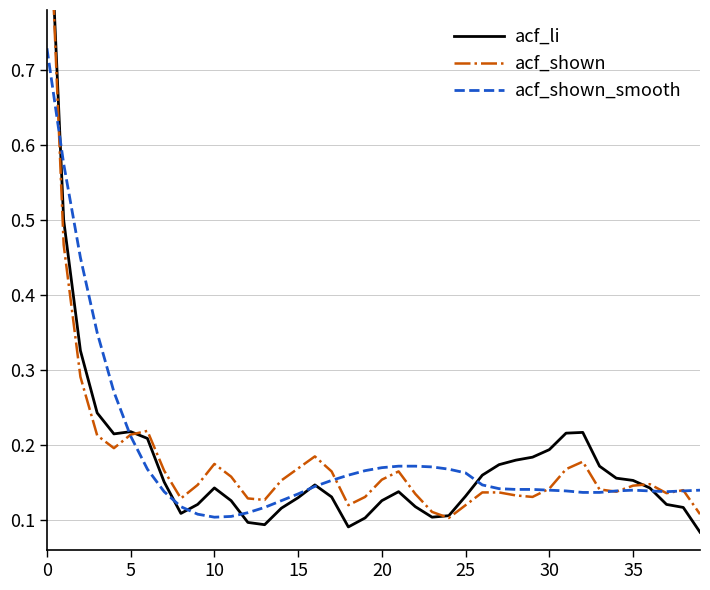

Reading left to right, extract all data points from this chart.

acf_li: 1.0	0.5	0.3	0.2	0.2	0.2	0.2	0.2	0.1	0.1	0.1	0.1	0.1	0.1	0.1	0.1	0.1	0.1	0.1	0.1	0.1	0.1	0.1	0.1	0.1	0.1	0.2	0.2	0.2	0.2	0.2	0.2	0.2	0.2	0.2	0.2	0.1	0.1	0.1	0.1
acf_shown: 1.0	0.5	0.3	0.2	0.2	0.2	0.2	0.2	0.1	0.1	0.2	0.2	0.1	0.1	0.2	0.2	0.2	0.2	0.1	0.1	0.2	0.2	0.1	0.1	0.1	0.1	0.1	0.1	0.1	0.1	0.1	0.2	0.2	0.1	0.1	0.1	0.1	0.1	0.1	0.1
acf_shown_smooth: 0.7	0.6	0.5	0.3	0.3	0.2	0.2	0.1	0.1	0.1	0.1	0.1	0.1	0.1	0.1	0.1	0.1	0.2	0.2	0.2	0.2	0.2	0.2	0.2	0.2	0.2	0.1	0.1	0.1	0.1	0.1	0.1	0.1	0.1	0.1	0.1	0.1	0.1	0.1	0.1